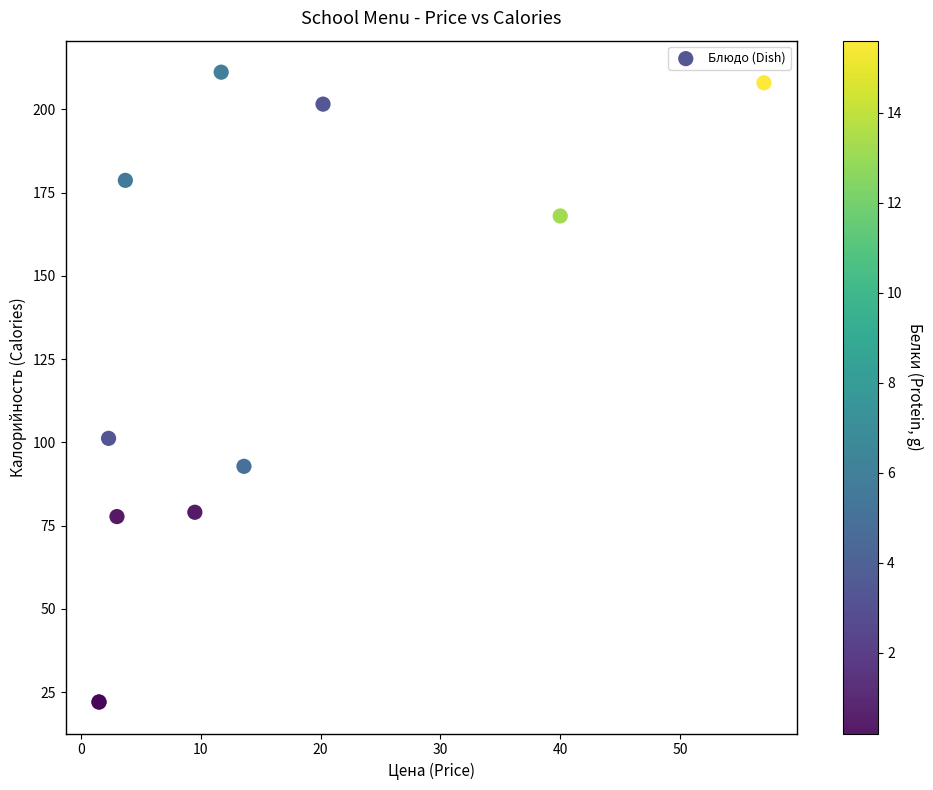

What Y value in the scatter plot is closest to 116?

101.2